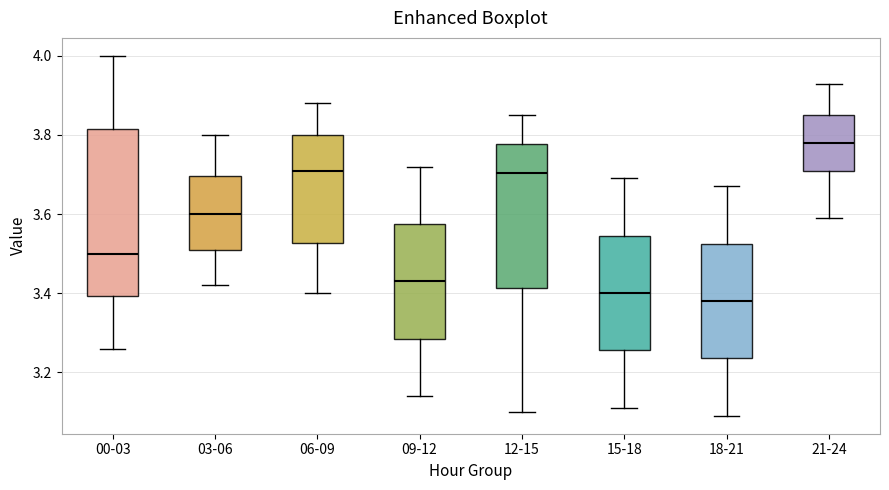

Reading left to right, transcribe this box plot: for each box, give where its median line is, the range the box spans, and where its two whiskers end, as read against the y-axis. The values are not printed on the chart, so give them approximately, as read against the axis.

00-03: median 3.50, box 3.40 to 3.82, whiskers 3.26 to 4.00
03-06: median 3.60, box 3.52 to 3.70, whiskers 3.42 to 3.80
06-09: median 3.72, box 3.52 to 3.80, whiskers 3.40 to 3.88
09-12: median 3.44, box 3.28 to 3.58, whiskers 3.14 to 3.72
12-15: median 3.70, box 3.42 to 3.78, whiskers 3.10 to 3.86
15-18: median 3.40, box 3.26 to 3.54, whiskers 3.12 to 3.70
18-21: median 3.38, box 3.24 to 3.52, whiskers 3.10 to 3.68
21-24: median 3.78, box 3.72 to 3.86, whiskers 3.60 to 3.94